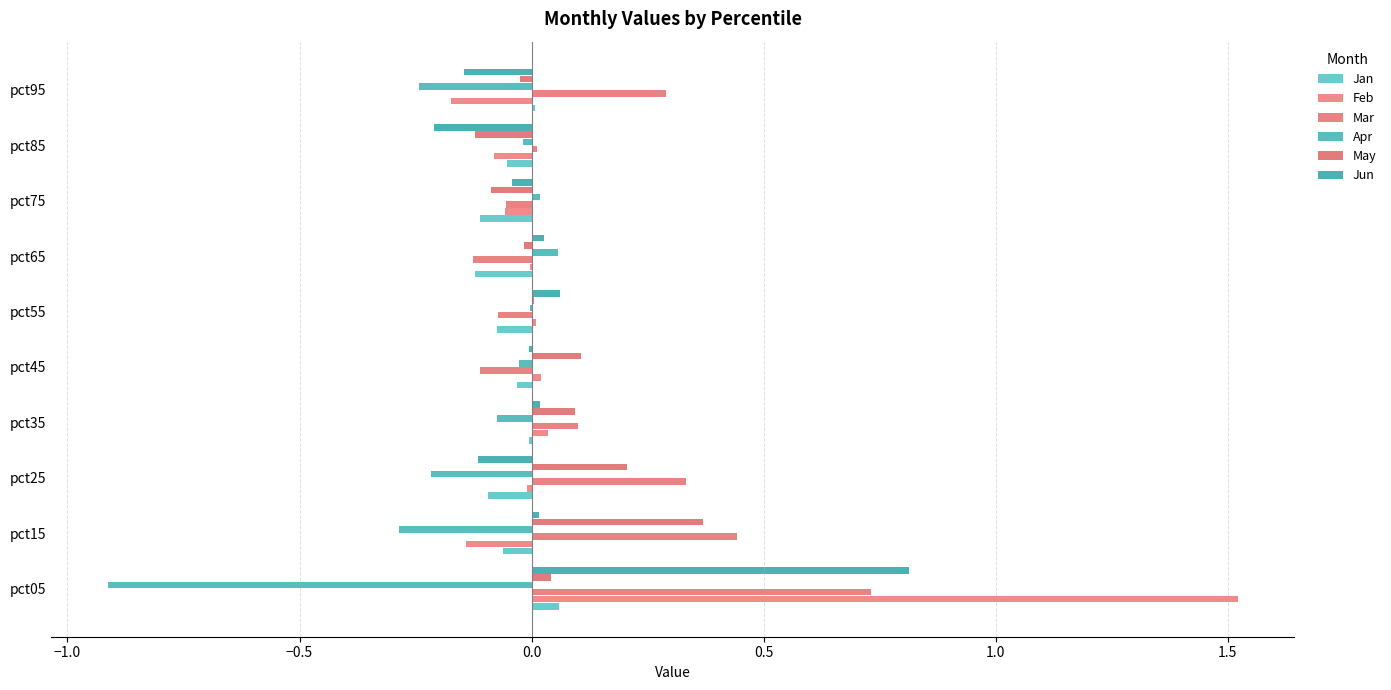

Which series has the widest spread of values?

Feb